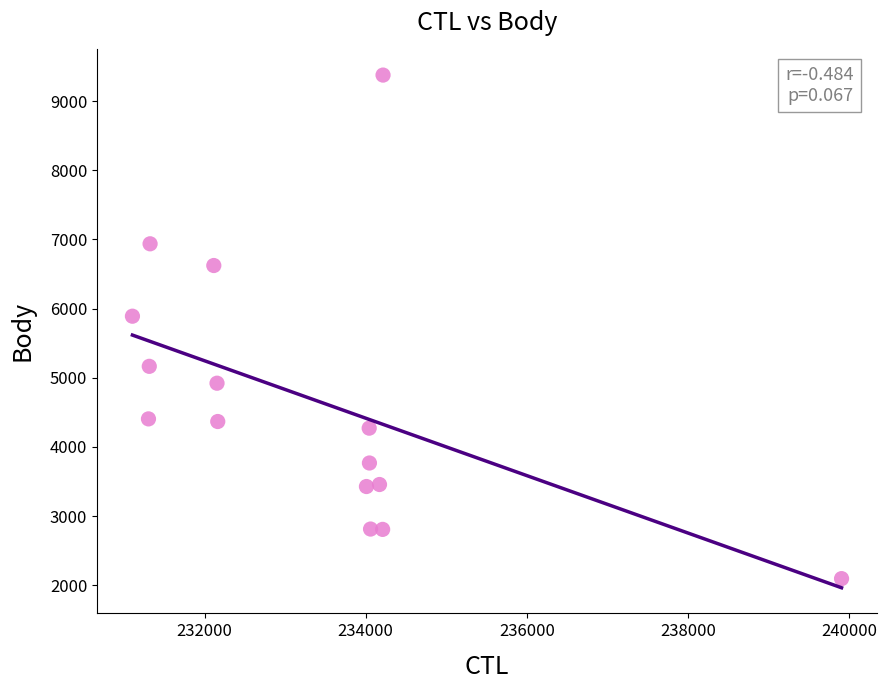

What Y value in the scatter plot is closest to 5736?

5890